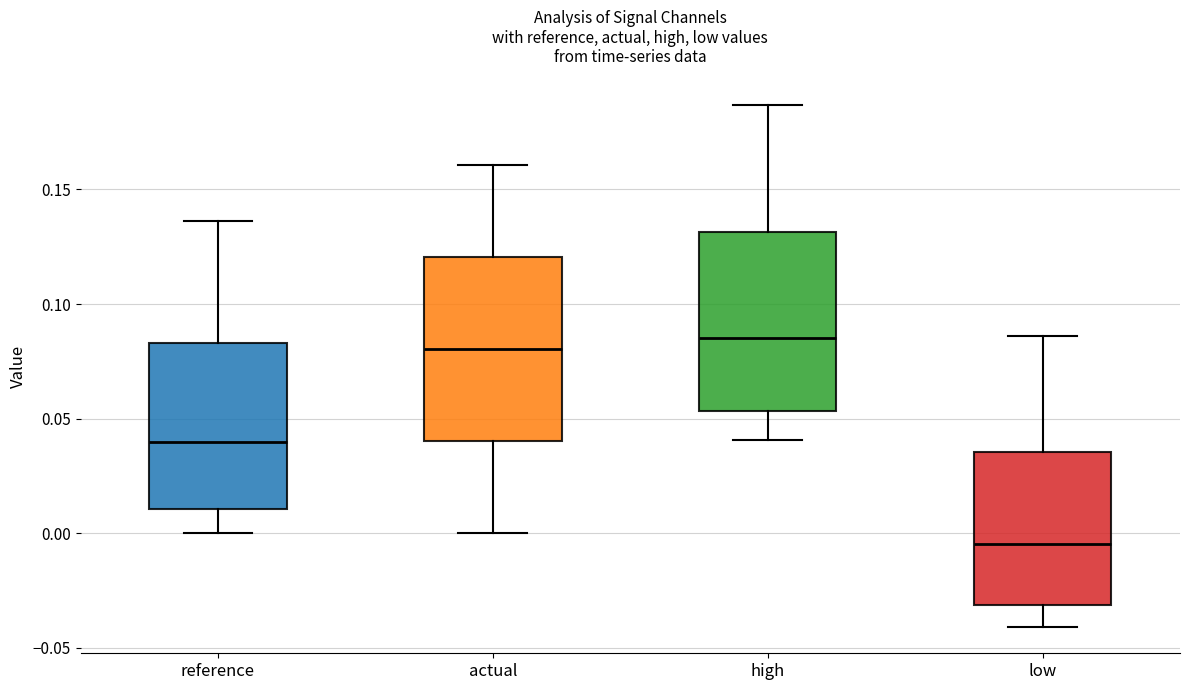

Reading left to right, transcribe this box plot: for each box, give where its median line is, the range the box spans, and where its two whiskers end, as read against the y-axis. The values are not printed on the chart, so give them approximately, as read against the axis.

reference: median 0.040, box 0.010 to 0.085, whiskers 0.000 to 0.135
actual: median 0.080, box 0.040 to 0.120, whiskers 0.000 to 0.160
high: median 0.085, box 0.055 to 0.130, whiskers 0.040 to 0.185
low: median -0.005, box -0.030 to 0.035, whiskers -0.040 to 0.085